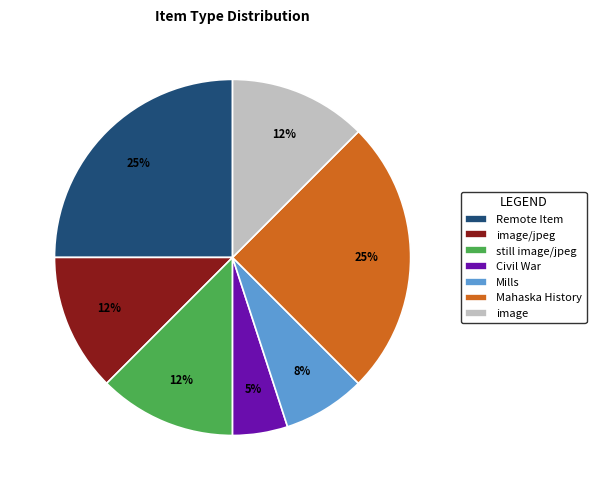

Combined, do image and image/jpeg account for over 50%?

No